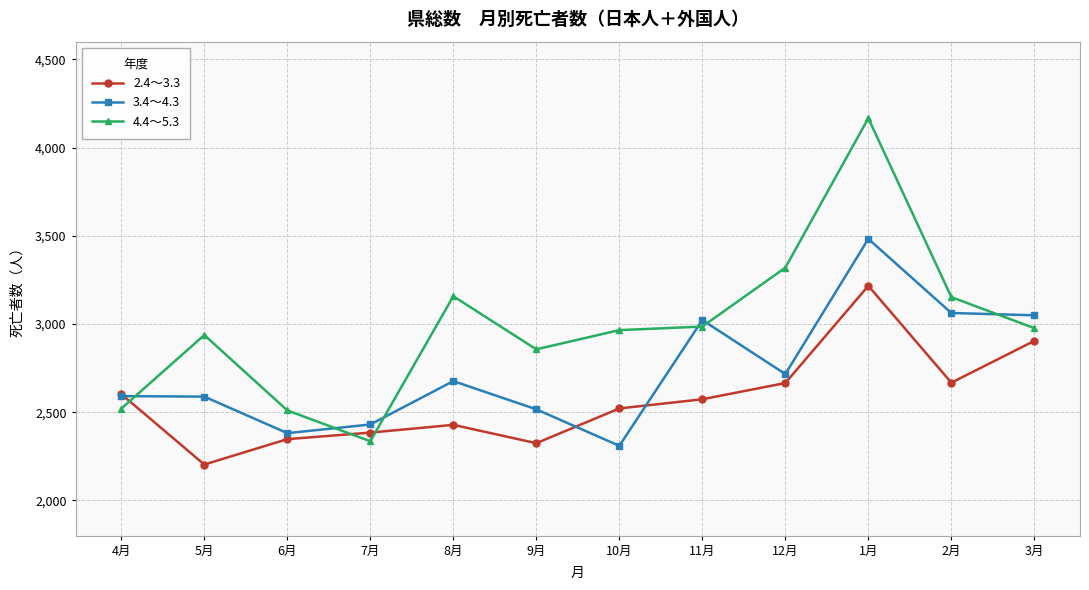

What is the label of the 3rd point from the left?

6月